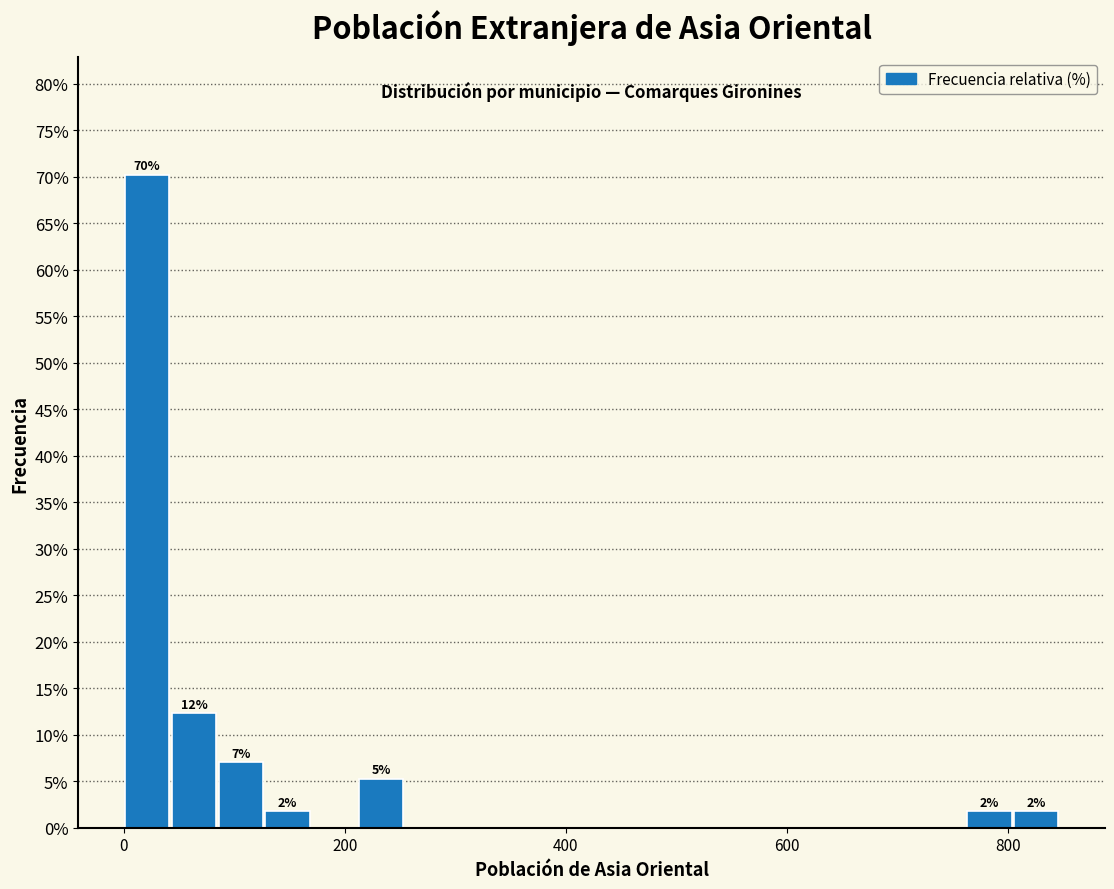

Read against the x-axis, roughly where is the centre of the tallest bar?

20